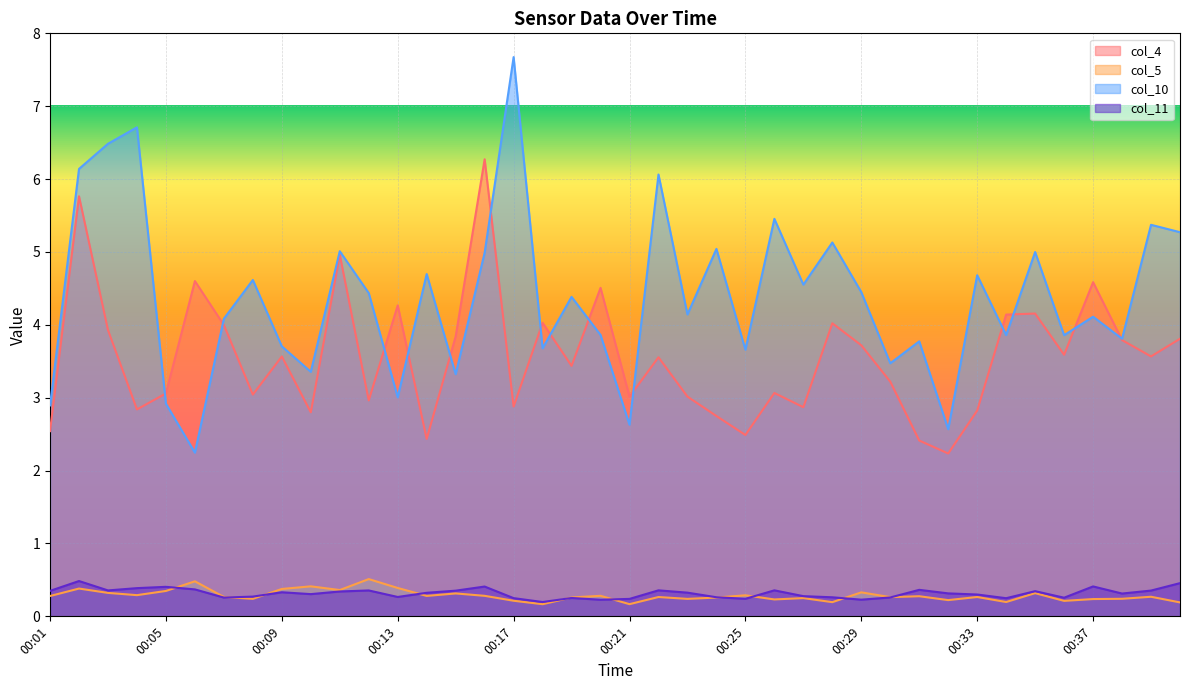

True or false: col_5 and col_4 intersect in this chart.

False